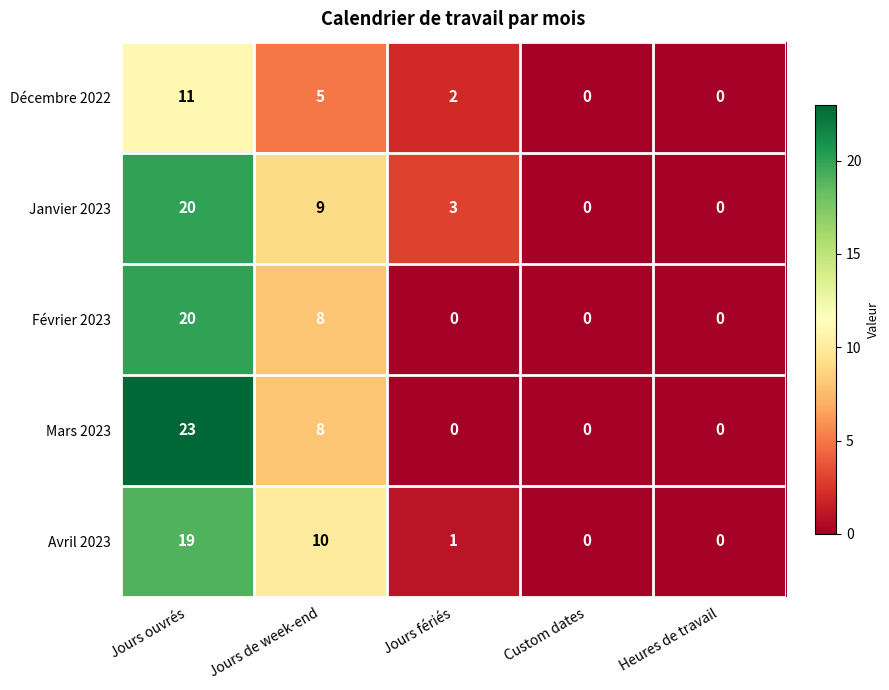

Reading left to right, extract all data points from this chart.

Décembre 2022: 11	5	2	0	0
Janvier 2023: 20	9	3	0	0
Février 2023: 20	8	0	0	0
Mars 2023: 23	8	0	0	0
Avril 2023: 19	10	1	0	0